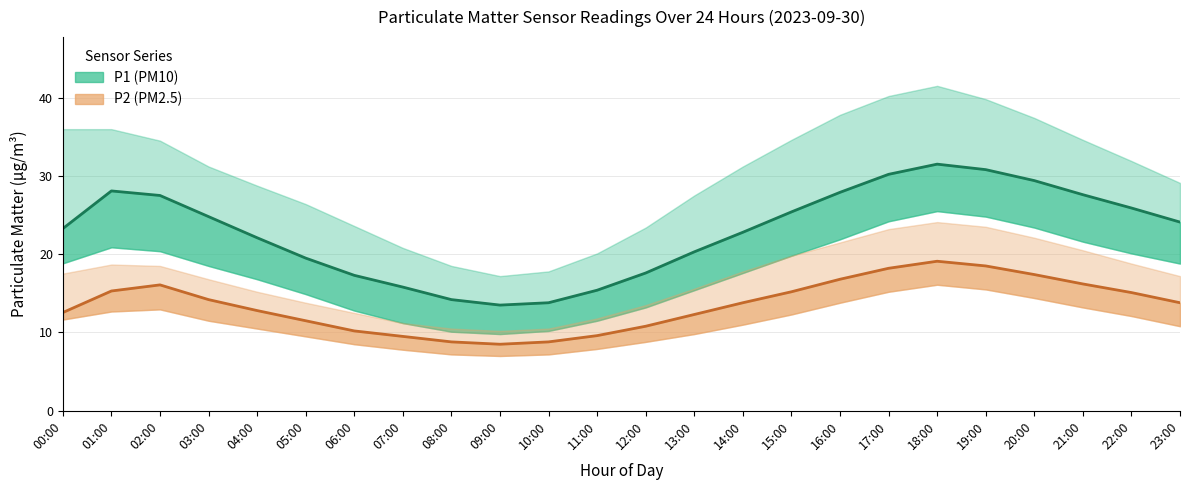

What is the spread (max minus min) of values at 08:00?

5.4